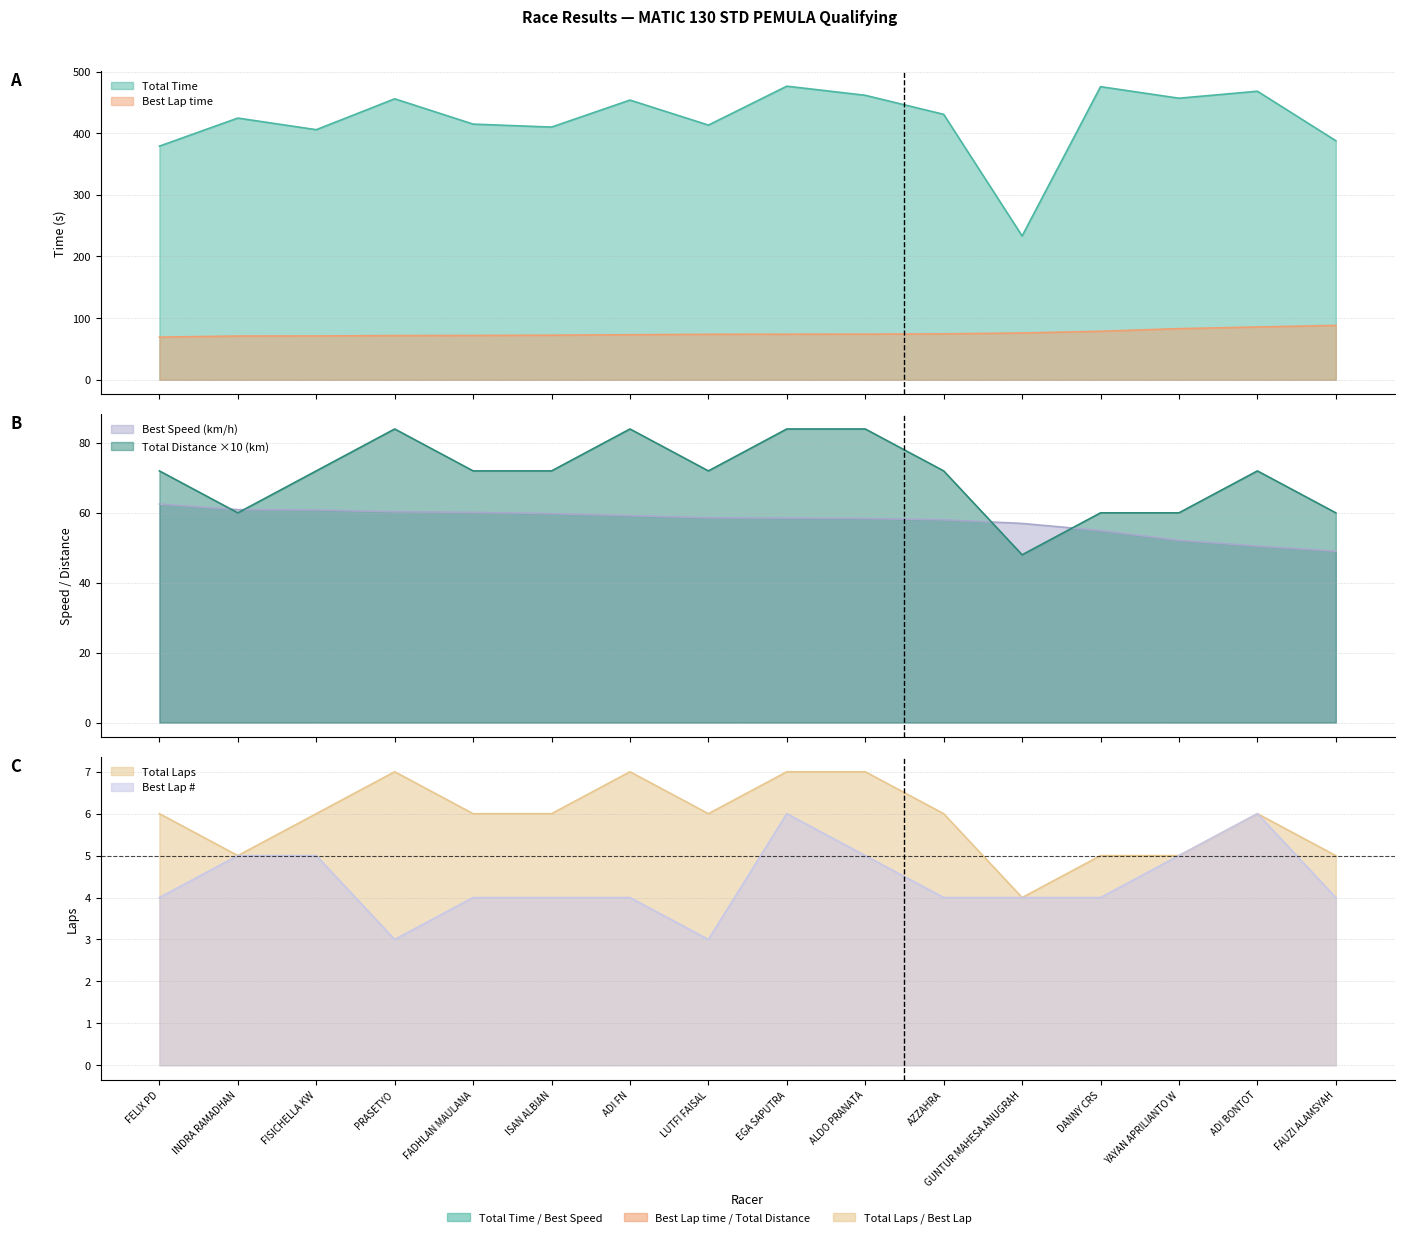

What value does the Total Distance series have at FELIX PD?

6.0